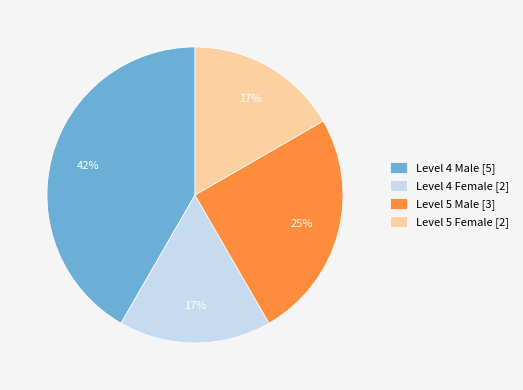

What percentage is the Level 5 Female slice, to the nearest percent?

17%